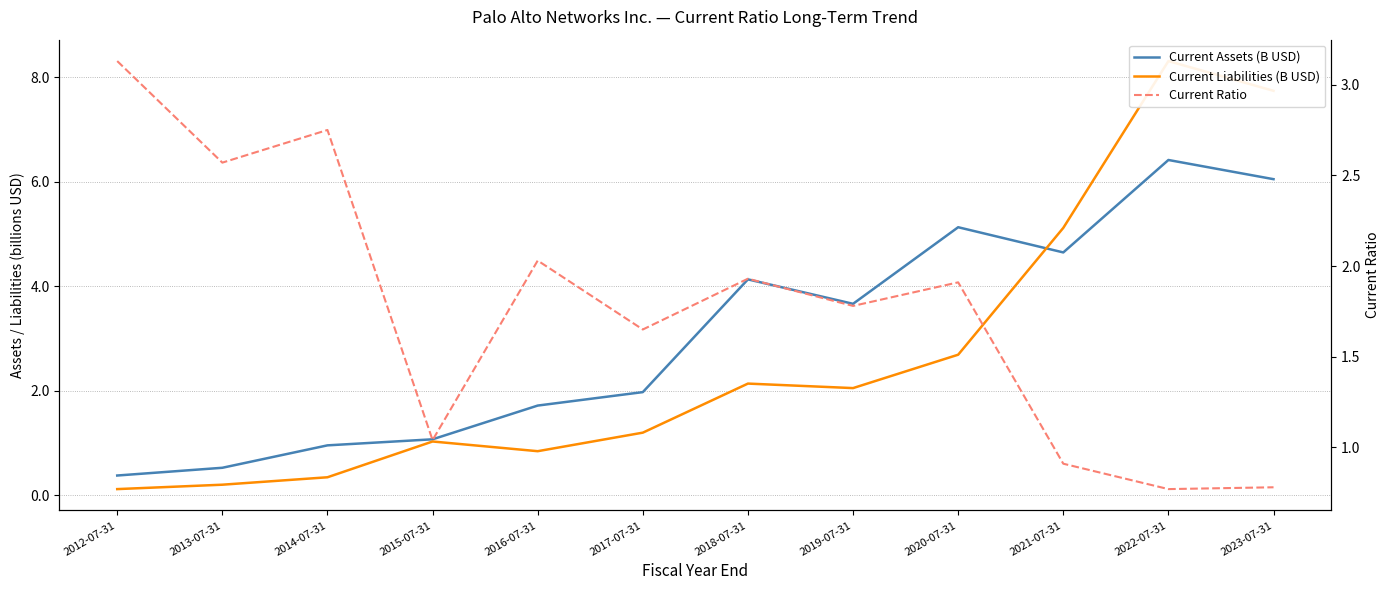

Count the number of data series in this chart.

3